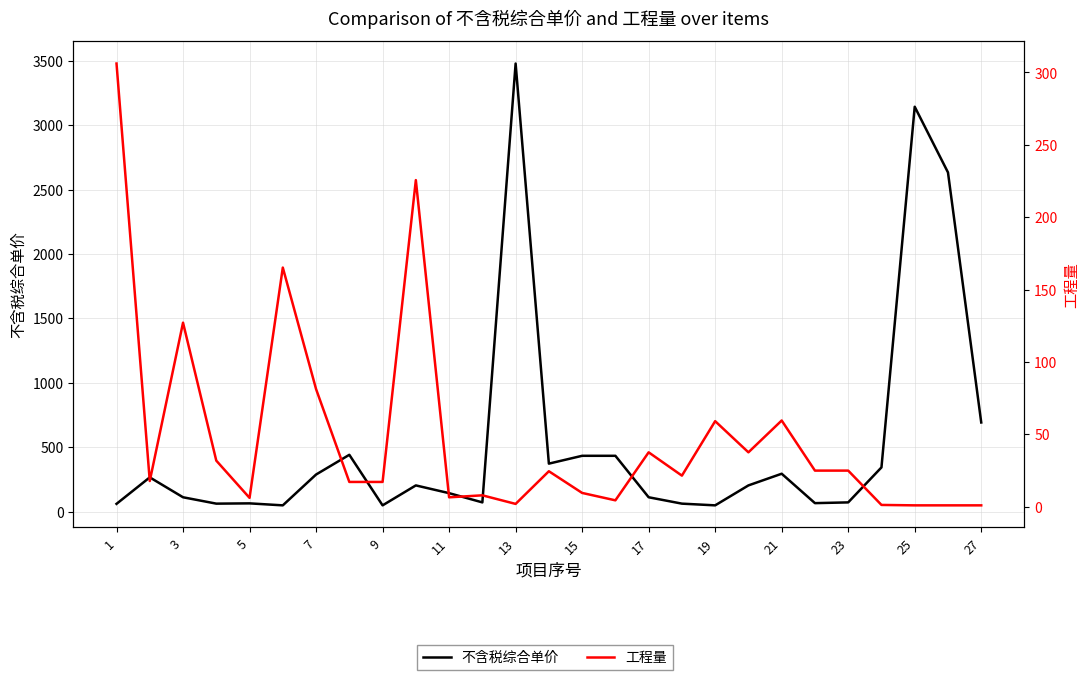

Which series ends up on top after the final intersection of 工程量 and 不含税综合单价?

不含税综合单价